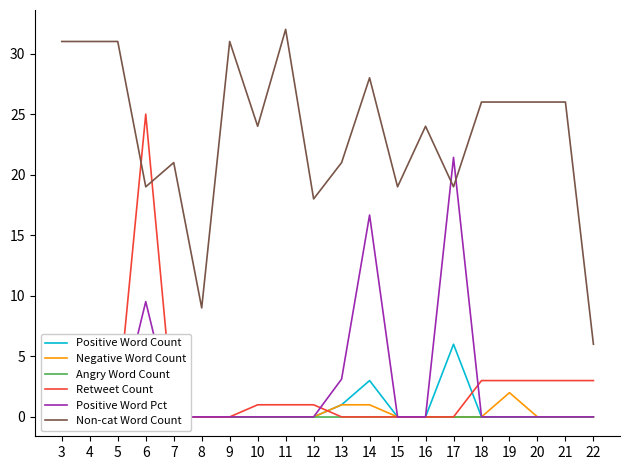

What is the difference between the maximum and minimum values in the Non-cat Word Count series?

26